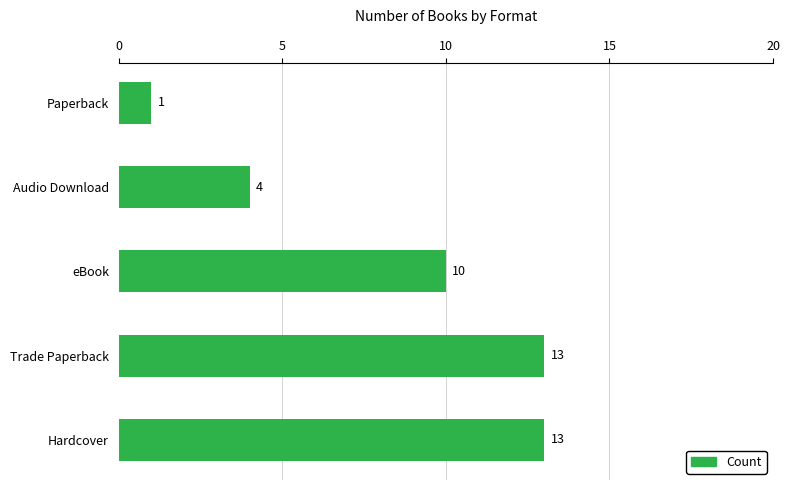

Count the values in the range 4 to 13.

4